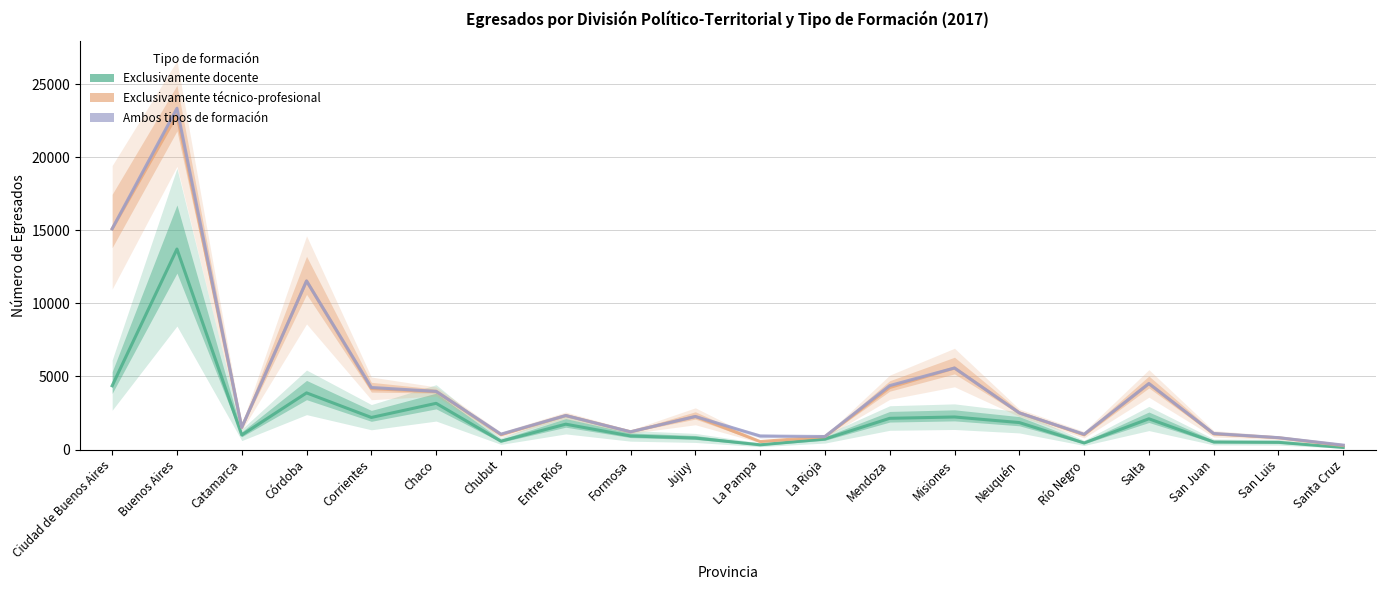

List the labels in order of Exclusivamente técnico-profesional value, largest first.

Ciudad de Buenos Aires, Buenos Aires, Córdoba, Misiones, Salta, Mendoza, Corrientes, Jujuy, Chaco, Neuquén, Entre Ríos, Río Negro, San Juan, Catamarca, Chubut, San Luis, Formosa, La Pampa, La Rioja, Santa Cruz